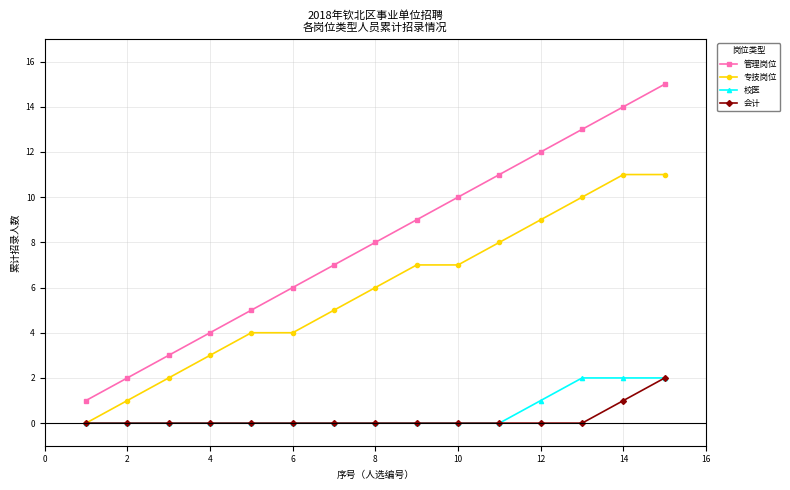

Reading right to left, extract all data points from this chart.

管理岗位: 15	14	13	12	11	10	9	8	7	6	5	4	3	2	1
专技岗位: 11	11	10	9	8	7	7	6	5	4	4	3	2	1	0
校医: 2	2	2	1	0	0	0	0	0	0	0	0	0	0	0
会计: 2	1	0	0	0	0	0	0	0	0	0	0	0	0	0